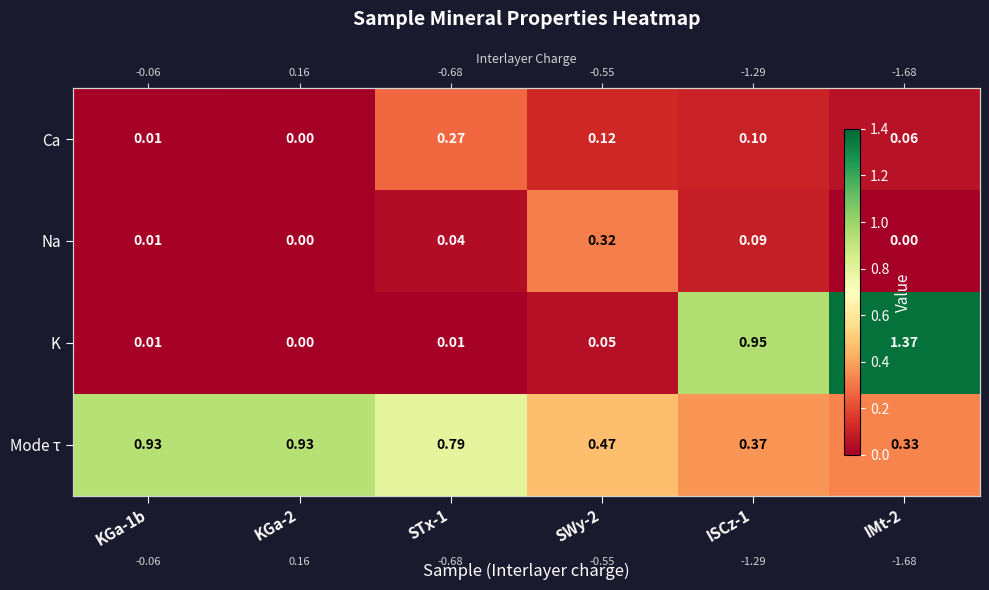

At which category does the chart reach its peak across all series?

IMt-2